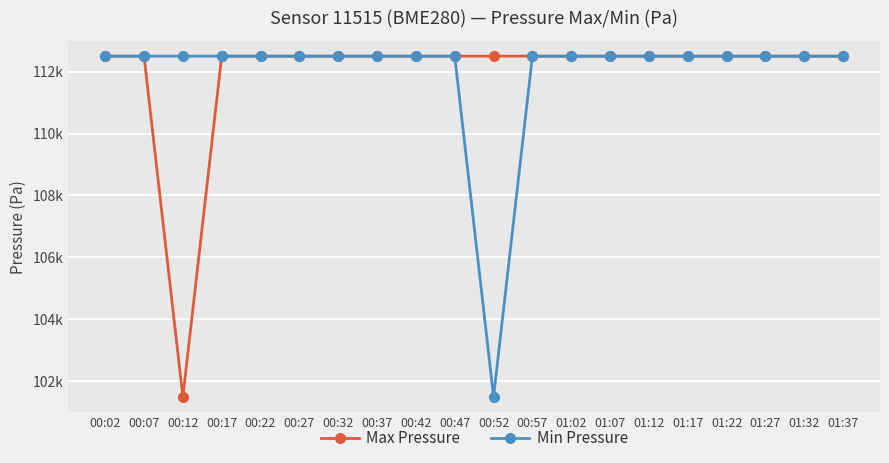

Does the chart have visible grid lines?

Yes